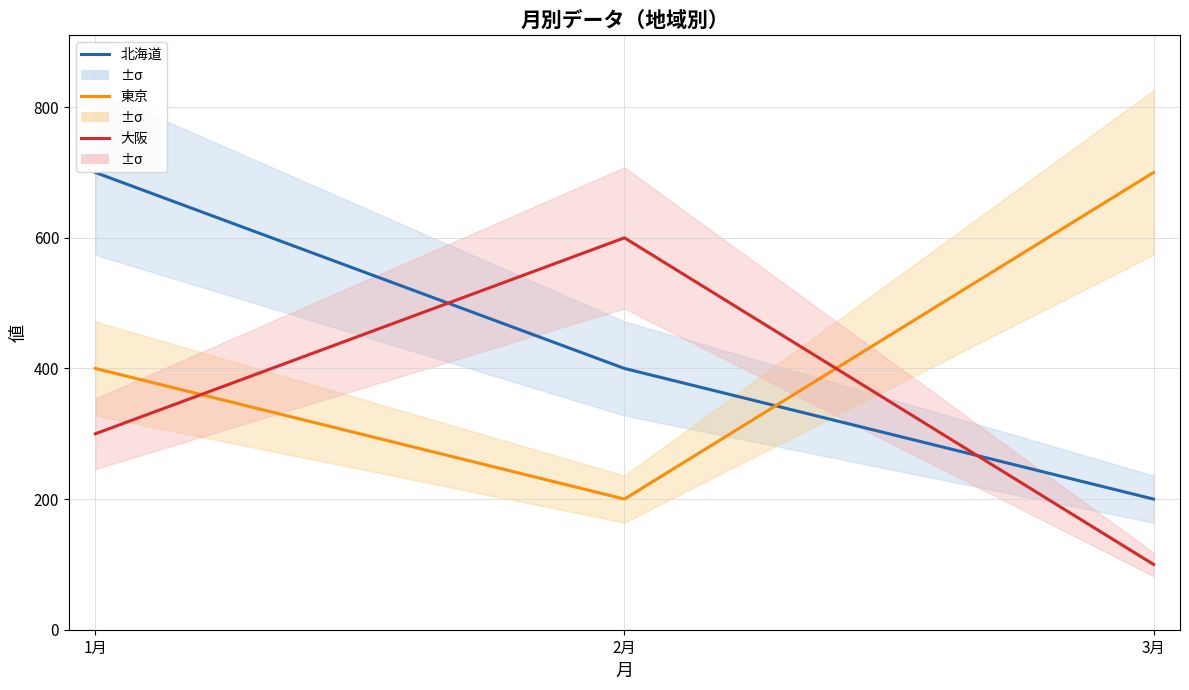

Reading left to right, transcribe all the data shown in this chart.

北海道: 700	400	200
東京: 400	200	700
大阪: 300	600	100